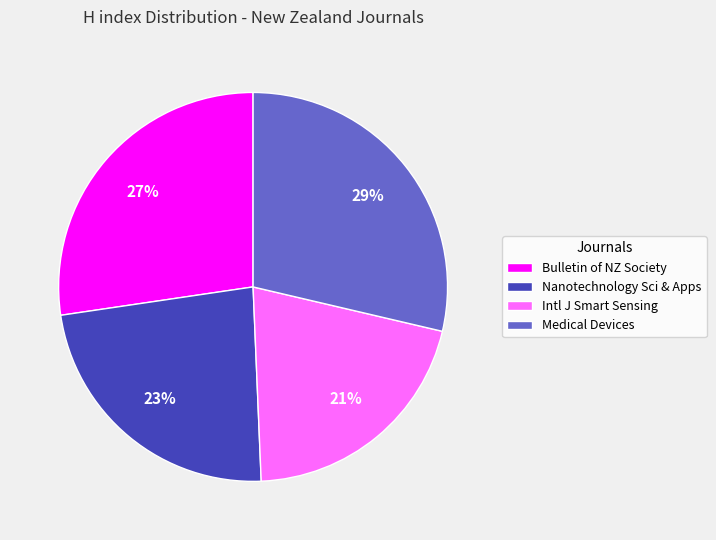

Which slice is the smallest?

Intl J Smart Sensing